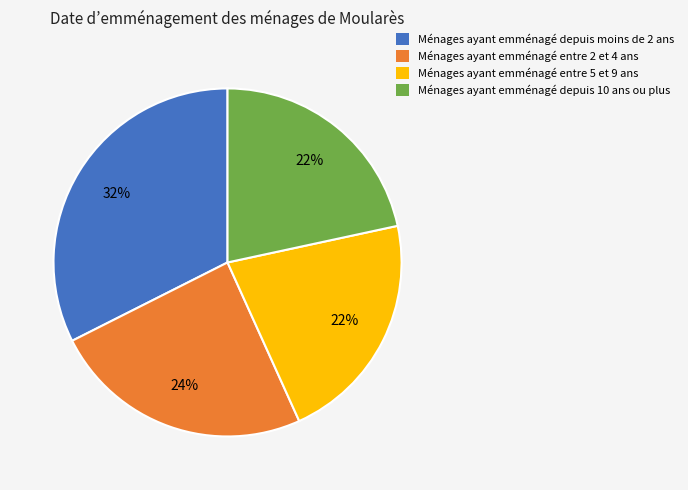

What is the ratio of the value at Ménages ayant emménagé depuis 10 ans ou plus to the value at Ménages ayant emménagé entre 2 et 4 ans?

0.9